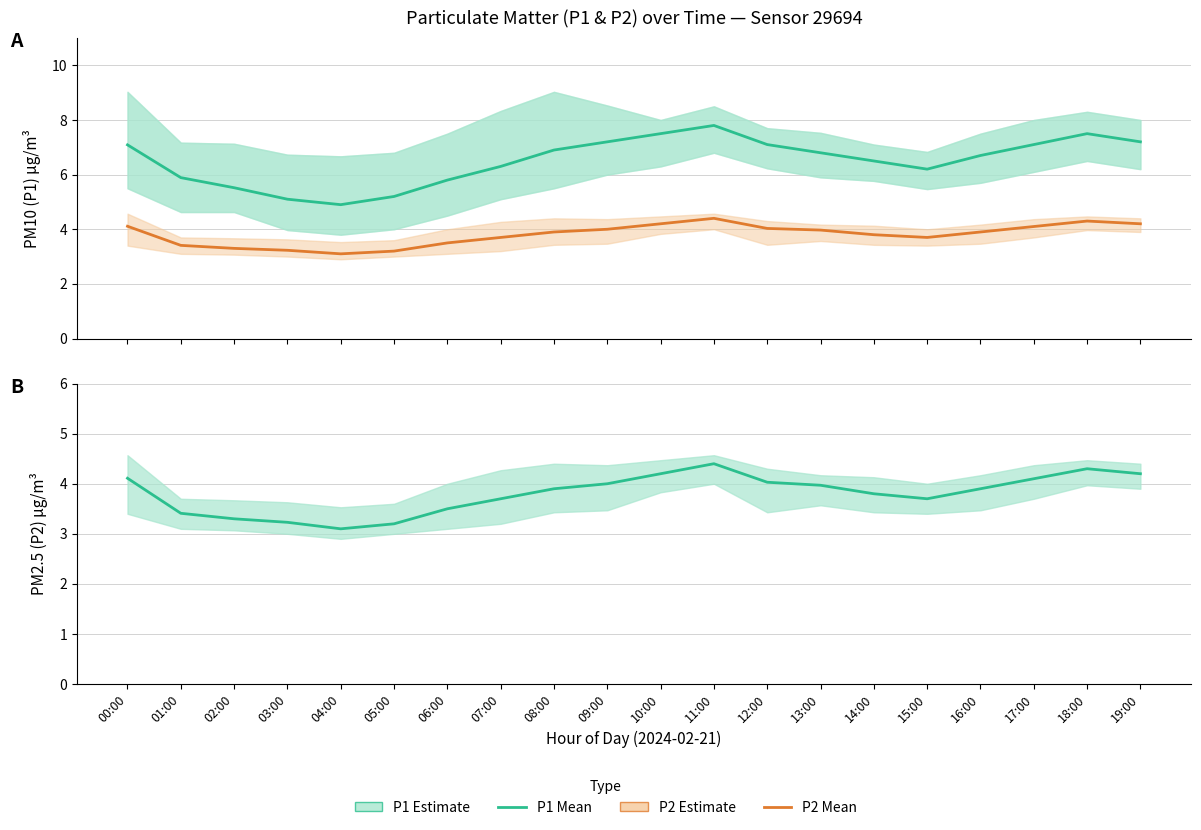

True or false: P1 (mean) and P2 (mean) intersect in this chart.

False